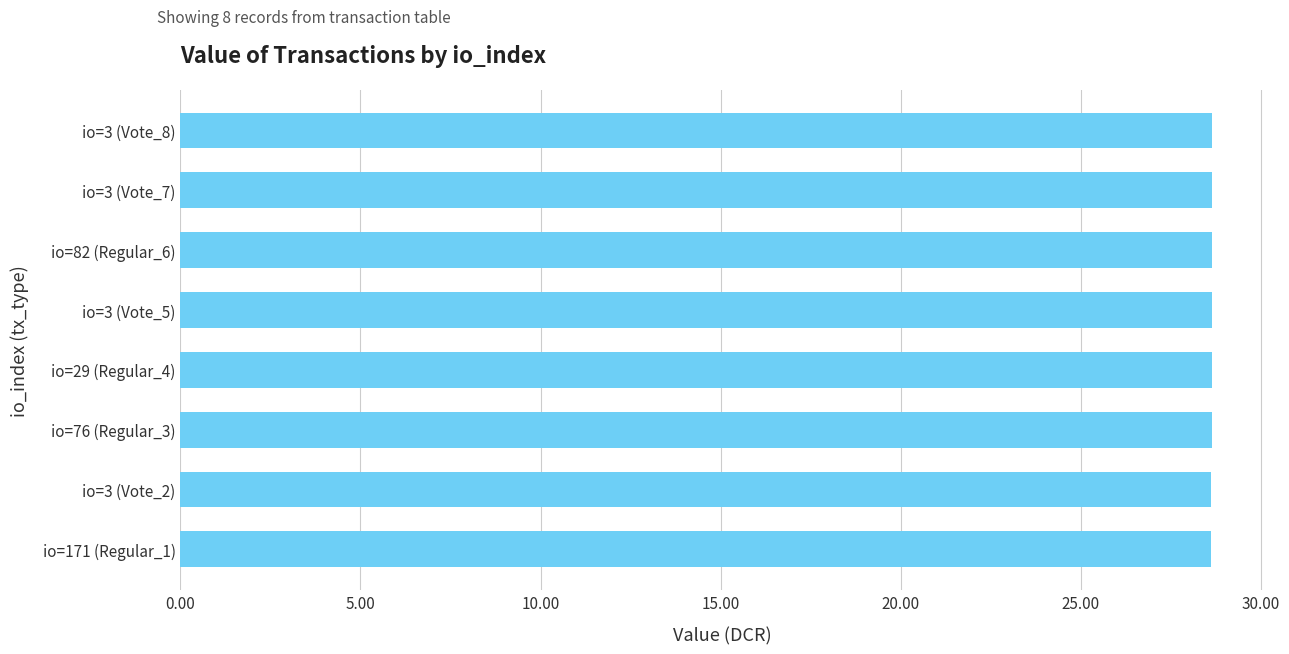

Does the chart contain any negative values?

No